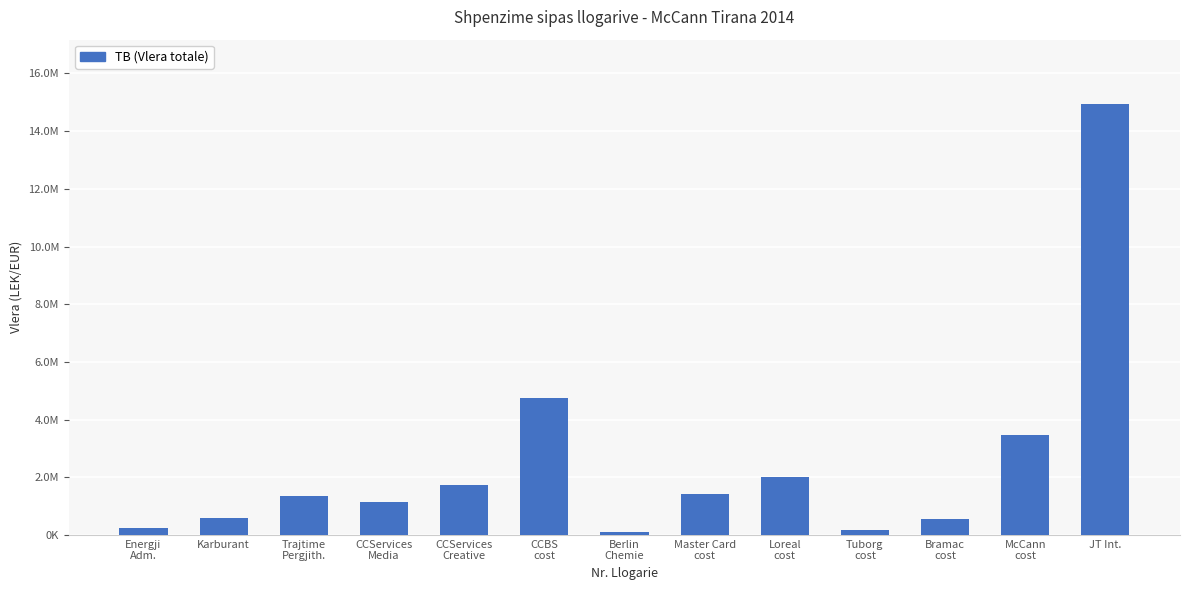

Which label corresponds to the largest value in the chart?

JT Int.